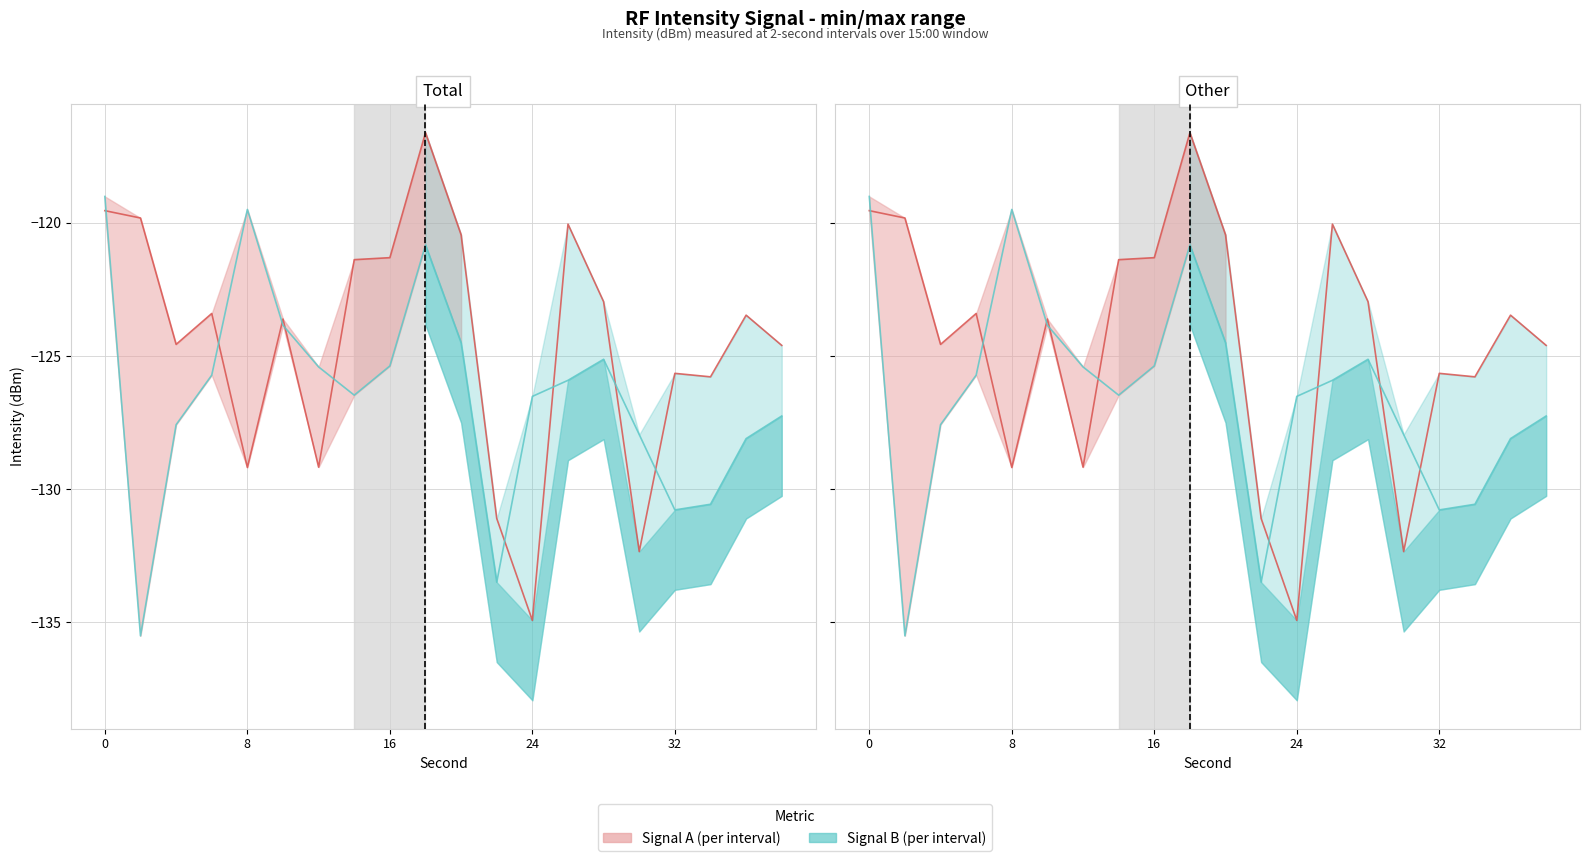

Reading left to right, list all the values displayed in this chart.

Signal A (per interval): -119.5	-119.8	-124.6	-123.4	-129.2	-123.6	-129.2	-121.4	-121.3	-116.6	-120.5	-131.1	-134.9	-120.0	-123.0	-132.3	-125.7	-125.8	-123.5	-124.6
Signal B (per interval): -119.0	-135.5	-127.6	-125.7	-119.5	-123.8	-125.4	-126.5	-125.4	-120.8	-124.5	-133.5	-126.5	-125.9	-125.1	-128.0	-130.8	-130.6	-128.1	-127.3